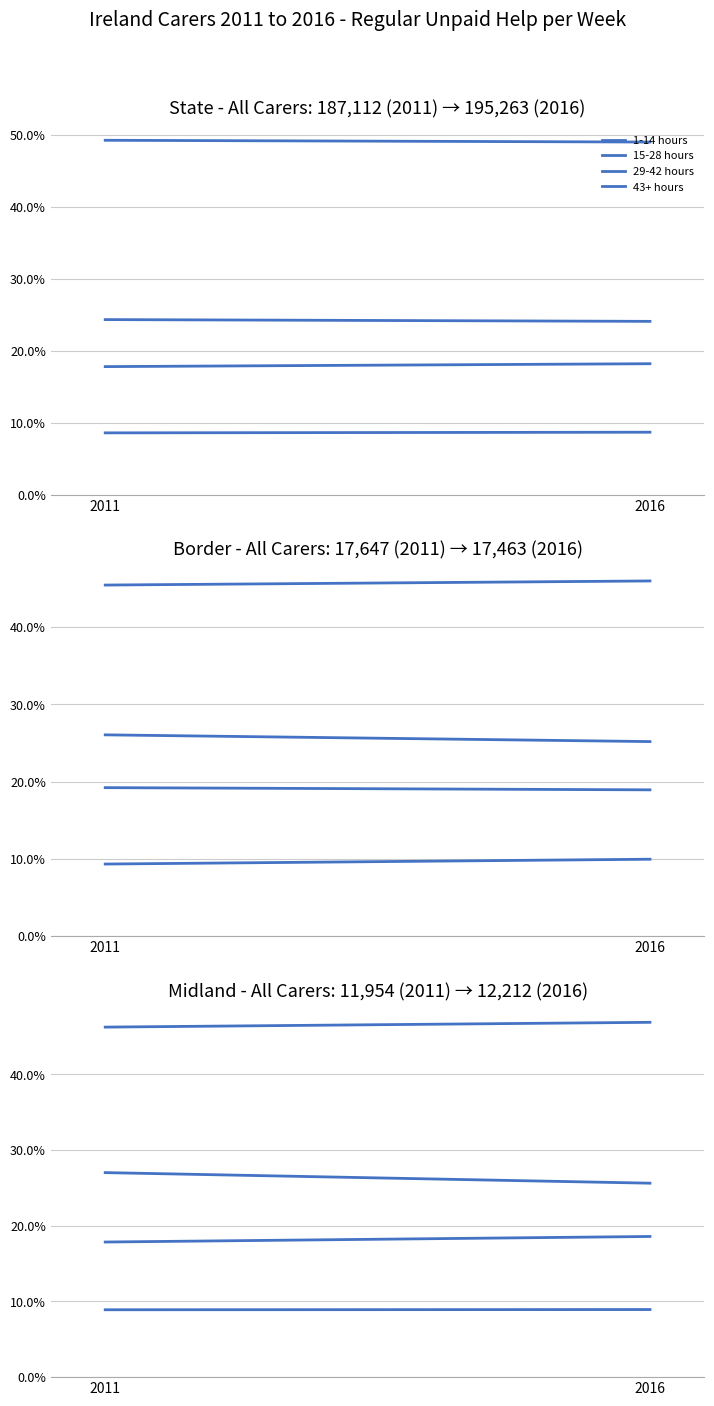

What is the value of the 43+ hours point at the 2nd from the left?

25.6